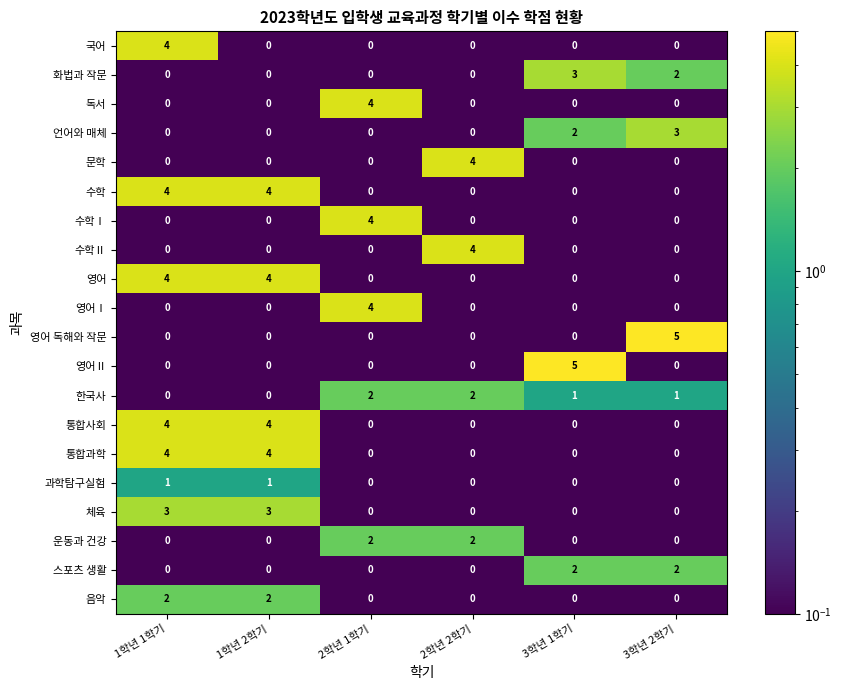

What is the smallest value displayed?

0